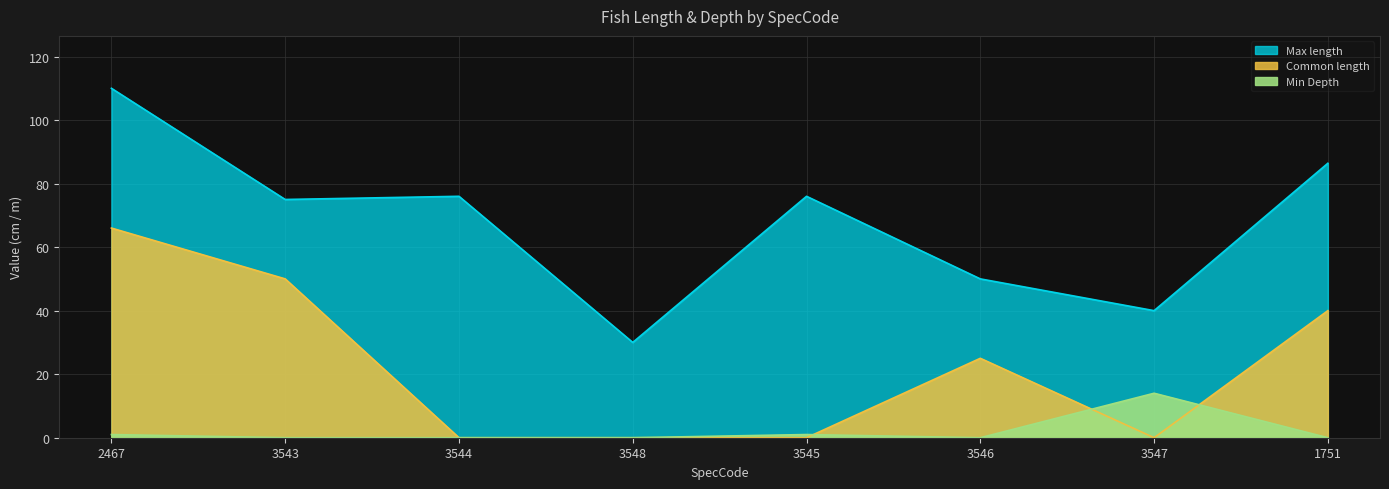

How many values in the Max length series are below 76?

4